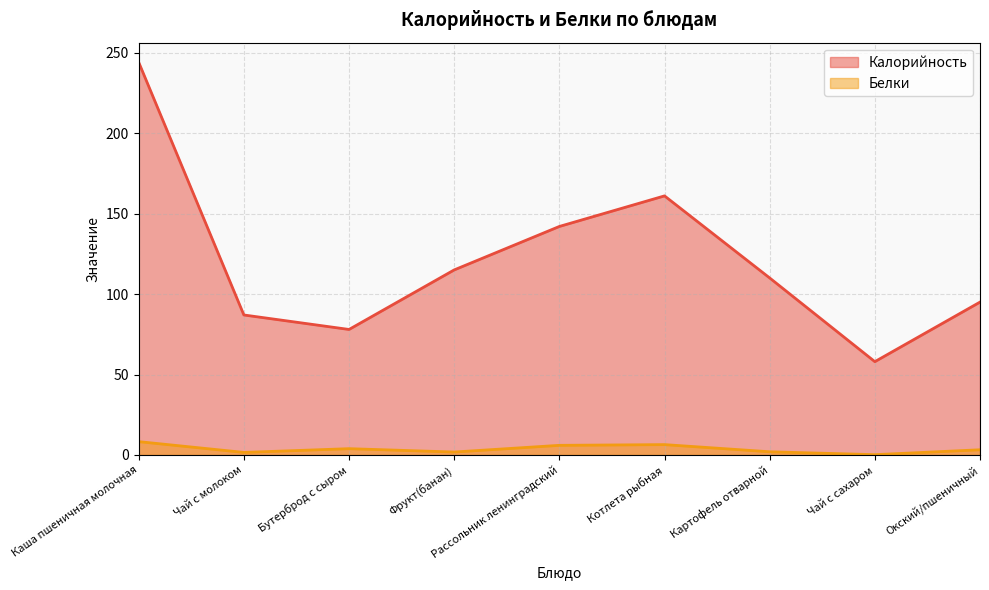

Does the chart have visible grid lines?

Yes